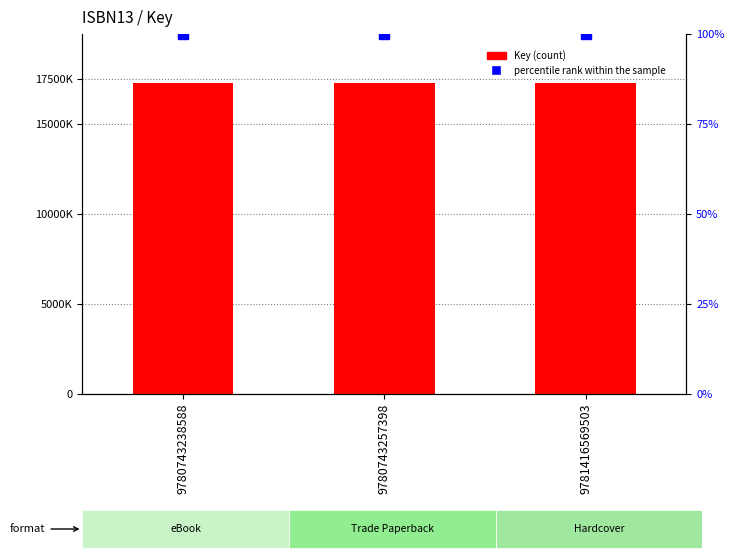

What is the average value of the Key series?

17283265